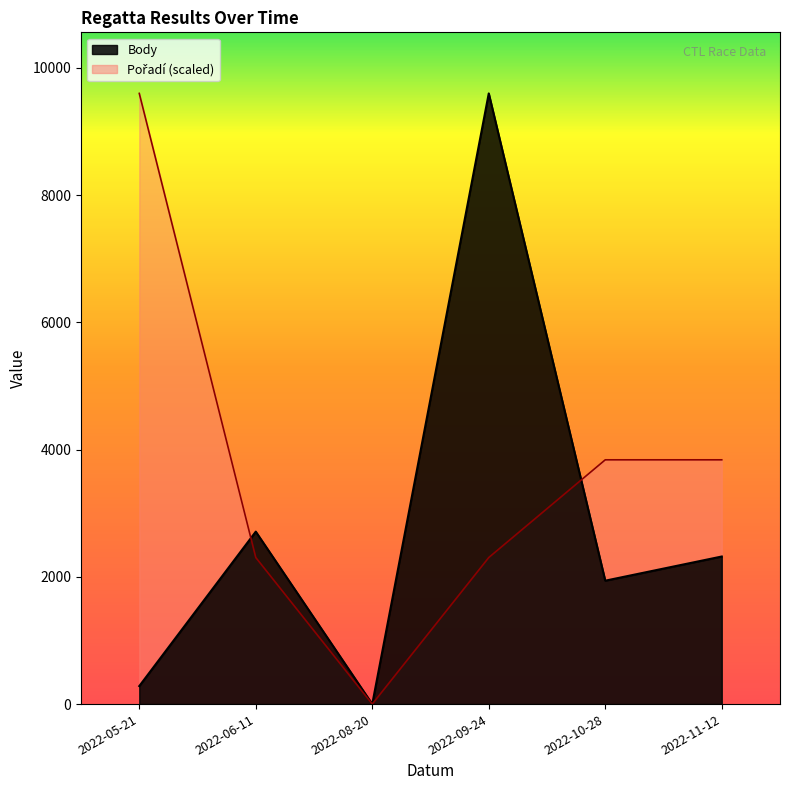

How many Pořadí values are between 2304 and 3840?

4